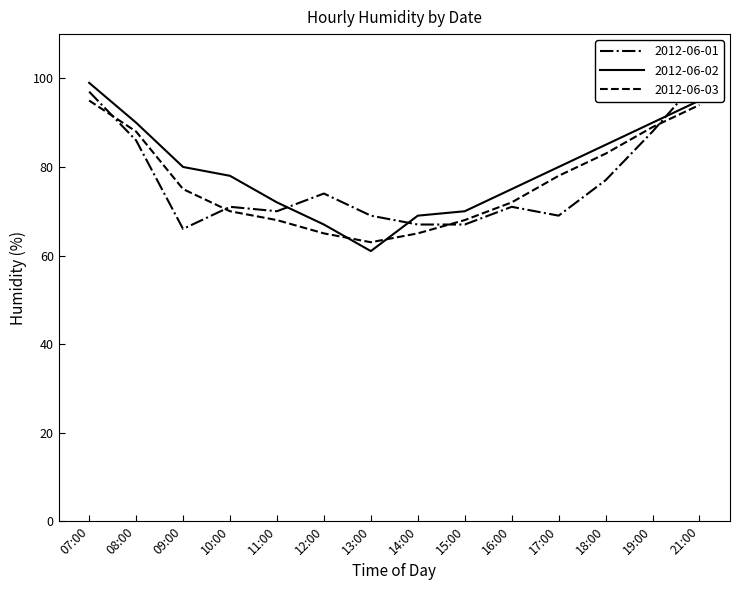

What is the total value across all series at 13:00?

193